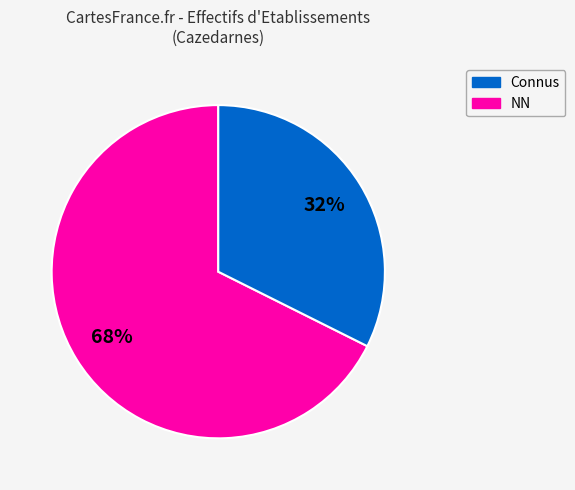

Is there any slice that represents more than half of the pie?

Yes